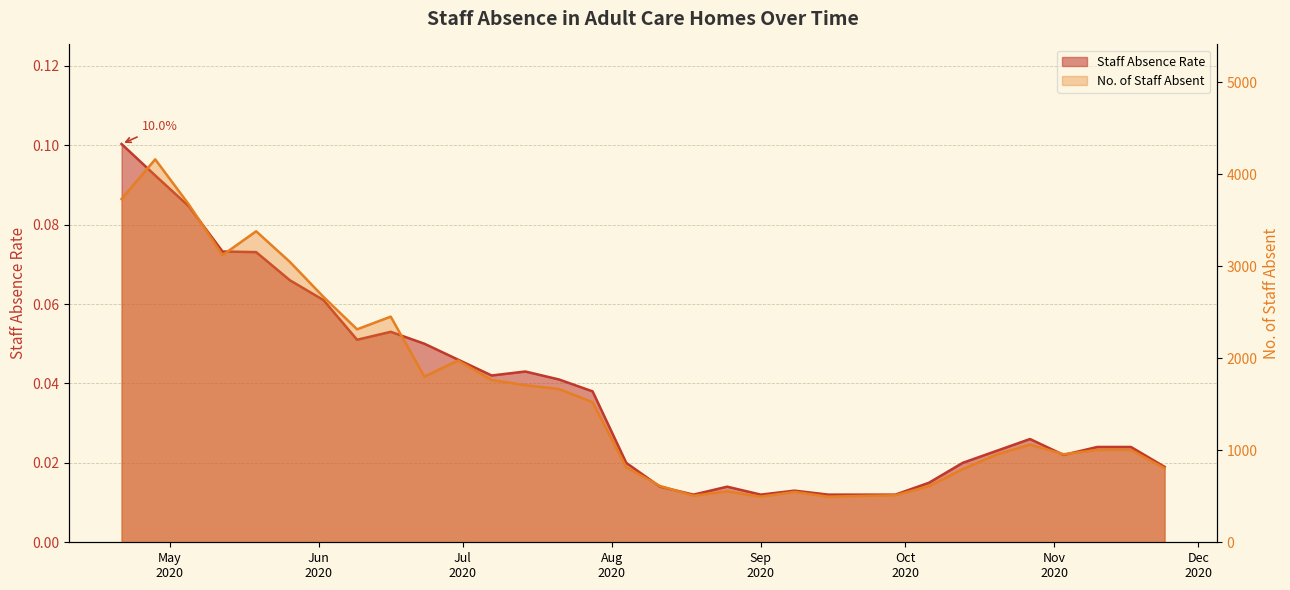

Rank the categories by No. of Staff Absent value from highest to lowest.

2020-04-28, 2020-04-21, 2020-05-05, 2020-05-19, 2020-05-12, 2020-05-26, 2020-06-02, 2020-06-16, 2020-06-09, 2020-06-30, 2020-06-23, 2020-07-07, 2020-07-14, 2020-07-21, 2020-07-28, 2020-10-27, 2020-11-10, 2020-11-17, 2020-11-03, 2020-10-20, 2020-08-04, 2020-11-24, 2020-10-13, 2020-08-11, 2020-10-06, 2020-08-25, 2020-09-08, 2020-09-29, 2020-08-18, 2020-09-22, 2020-09-01, 2020-09-15